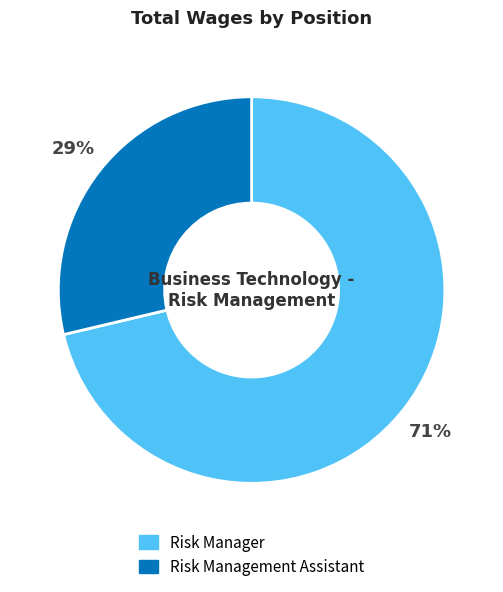

Which has a higher value, Risk Manager or Risk Management Assistant?

Risk Manager